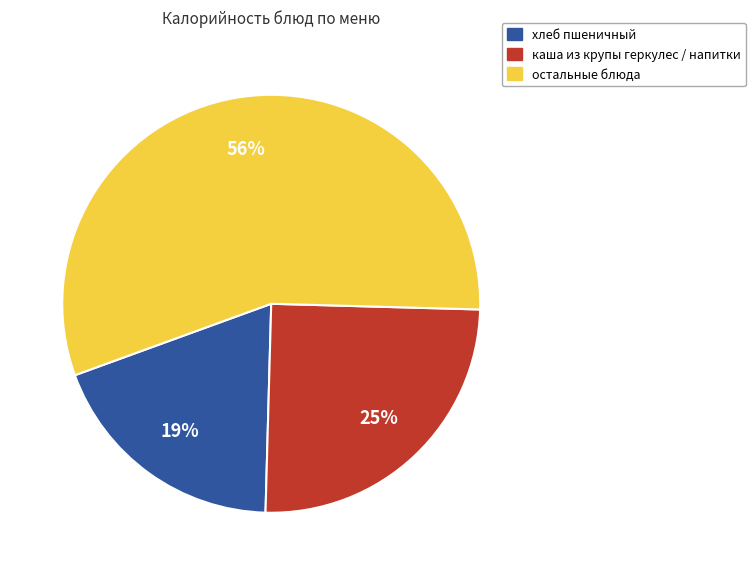

To the nearest percent, what is the average slice percentage?

33%